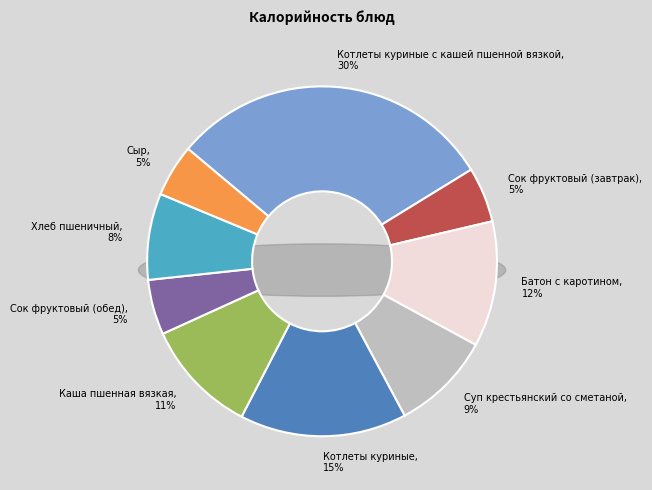

Is it true that Котлеты куриные с кашей пшенной вязкой is 25% of the pie?

False